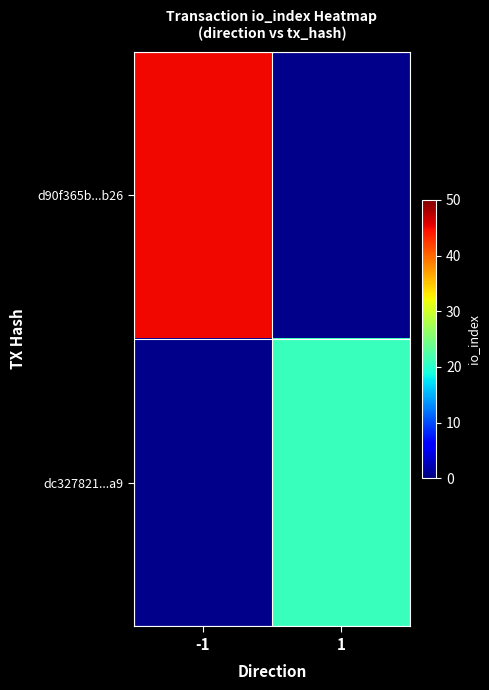

Is the value of dc327821...a9 at -1 greater than the value of d90f365b...b26 at 1?

No